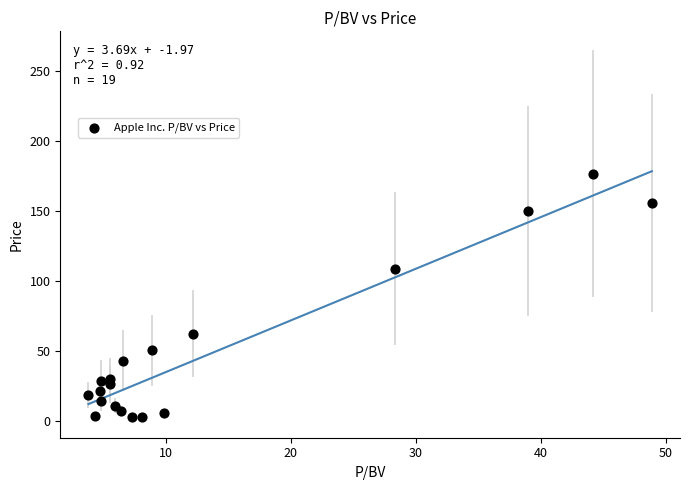

What Y value in the scatter plot is closest to 89?

108.9